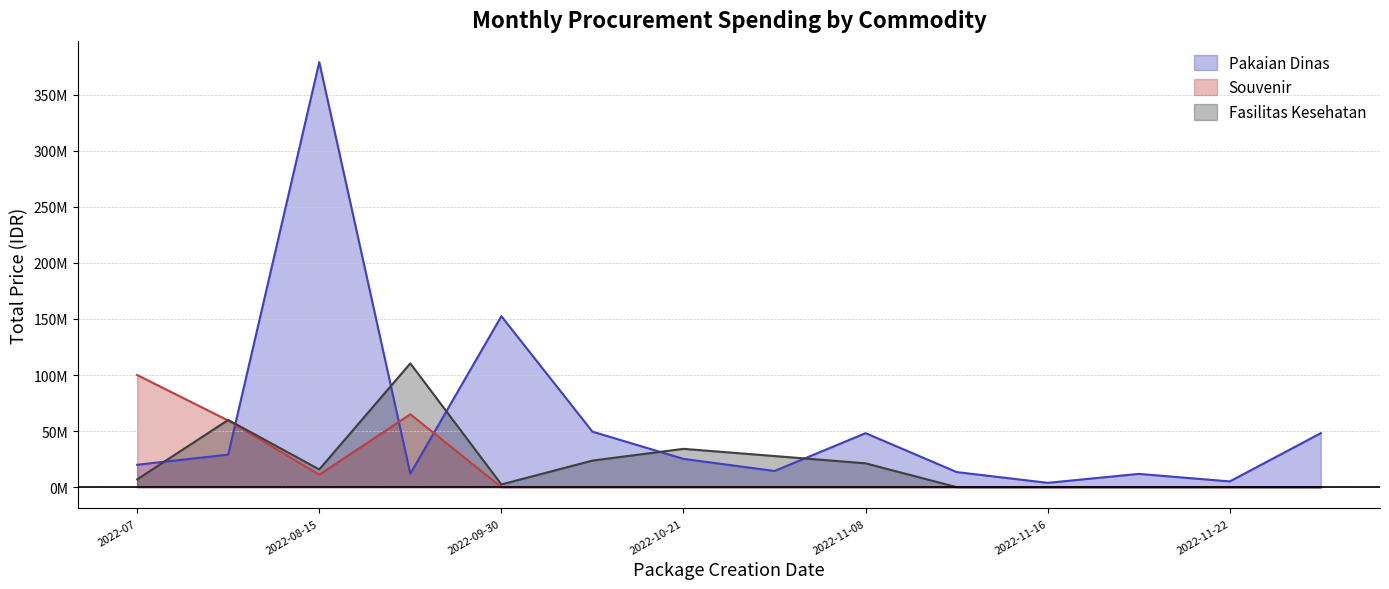

Reading left to right, what are all the values shown in this chart?

Pakaian Dinas: 2022-07=19950000	2022-08-10=29000000	2022-08-15=379075000	2022-08-24=12000000	2022-09-30=152477000	2022-10-01=49478000	2022-10-21=25200000	2022-11-04=14400000	2022-11-08=48140000	2022-11-10=13442000	2022-11-16=3825000	2022-11-21=11800000	2022-11-22=5093000	2022-11-25=48140000
Souvenir: 2022-07=100000000	2022-08-10=59375000	2022-08-15=11100000	2022-08-24=65000000	2022-09-30=0	2022-10-01=0	2022-10-21=0	2022-11-04=0	2022-11-08=0	2022-11-10=0	2022-11-16=0	2022-11-21=0	2022-11-22=0	2022-11-25=0
Fasilitas Kesehatan: 2022-07=6936000	2022-08-10=59935000	2022-08-15=15787200	2022-08-24=110389990	2022-09-30=2395750	2022-10-01=23680800	2022-10-21=34132505	2022-11-04=27720000	2022-11-08=21231000	2022-11-10=0	2022-11-16=0	2022-11-21=0	2022-11-22=0	2022-11-25=0